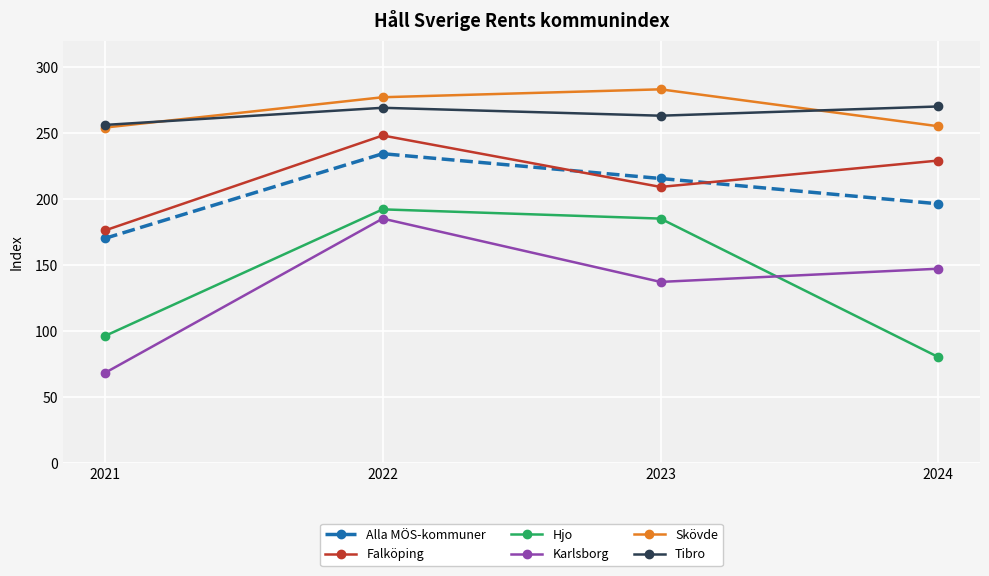

Does the chart have visible grid lines?

Yes